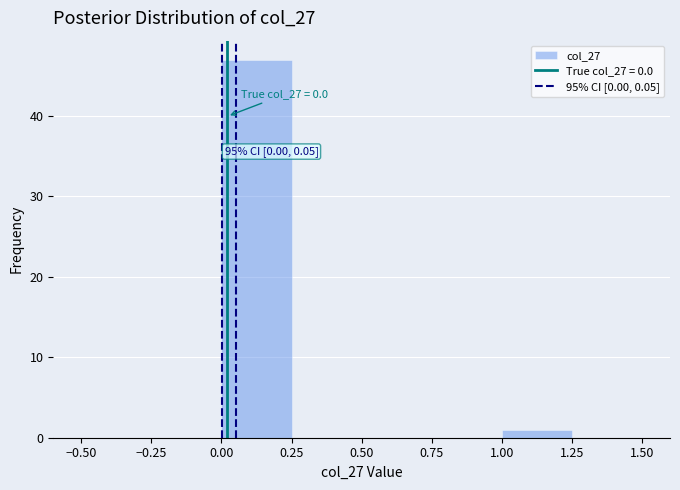

Which range on the x-axis has the tallest bar?

0.00 to 0.25